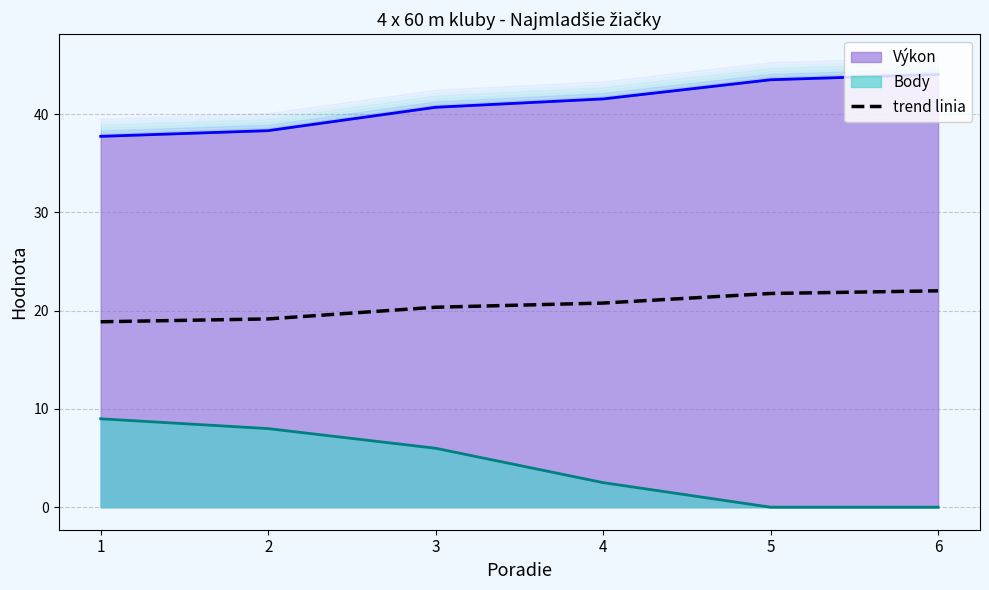

Does the chart have visible grid lines?

Yes